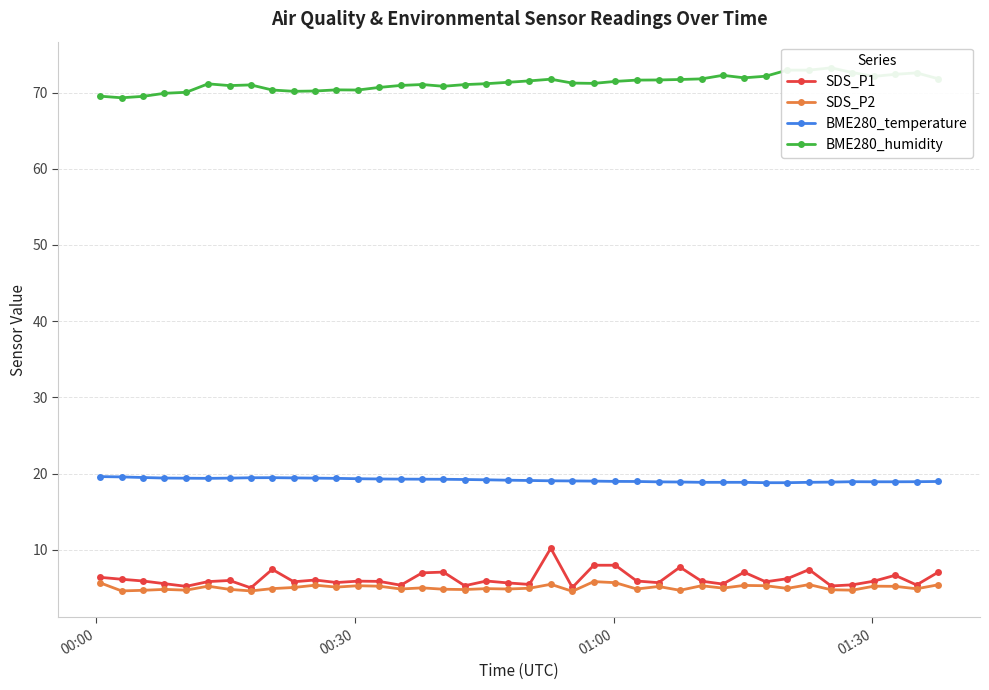

What is the average value of the BME280_temperature series?

19.1